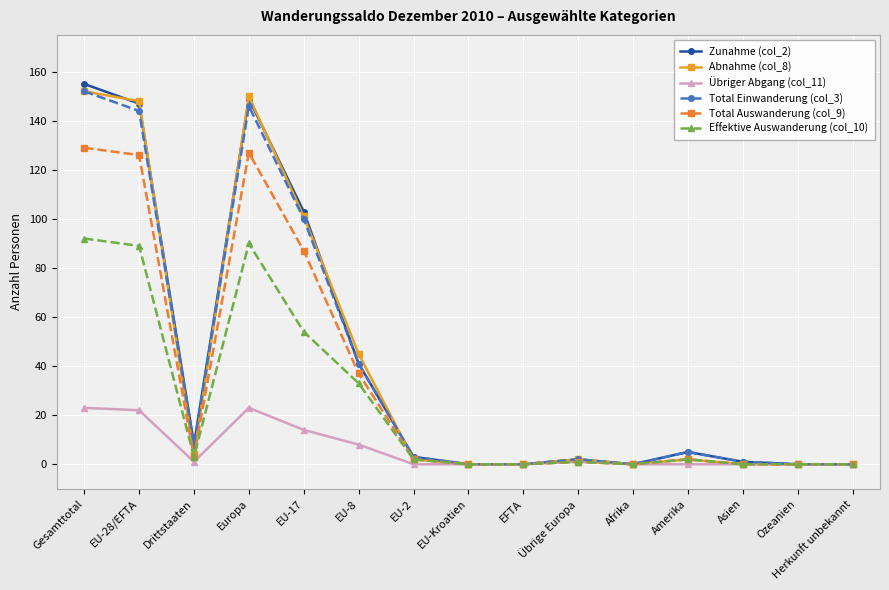

Which series changed the most between Europa and EU-8?

Zunahme (col_2)